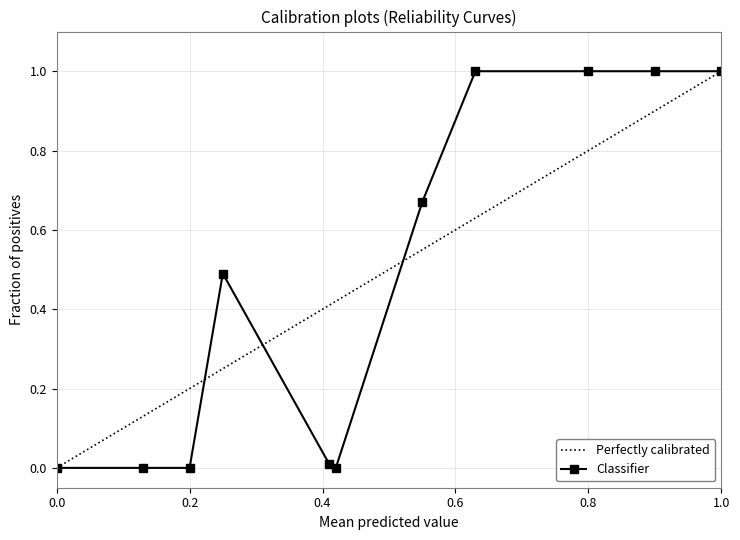

True or false: Classifier has a value of 1.6 at 0.8.

False